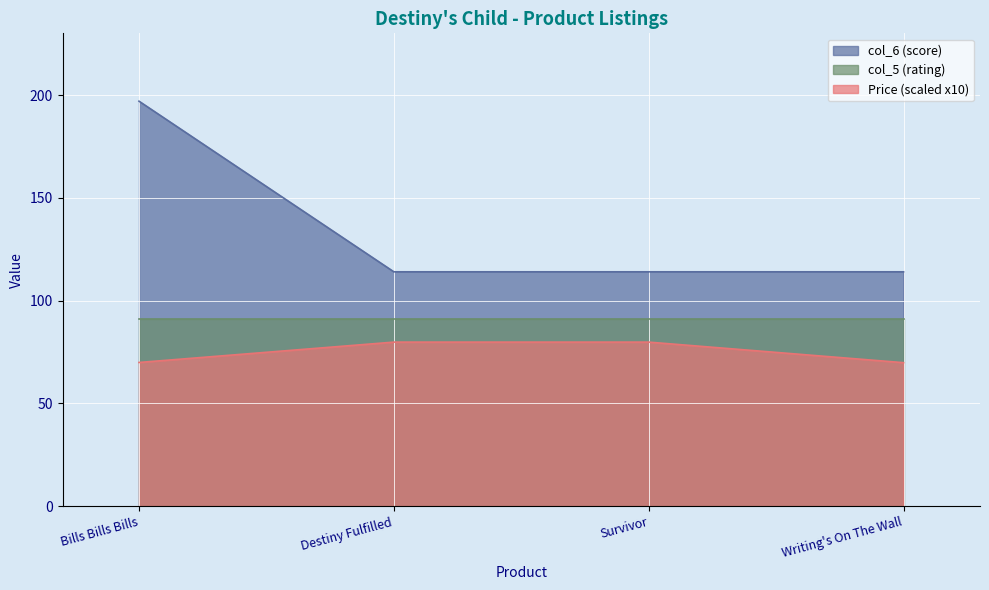

The value of Price (scaled x10) at Bills Bills Bills is 69.9. True or false?

True